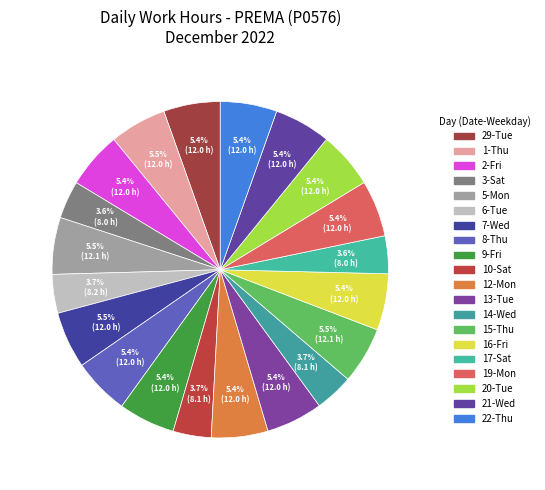

How many slices are in this pie chart?

20